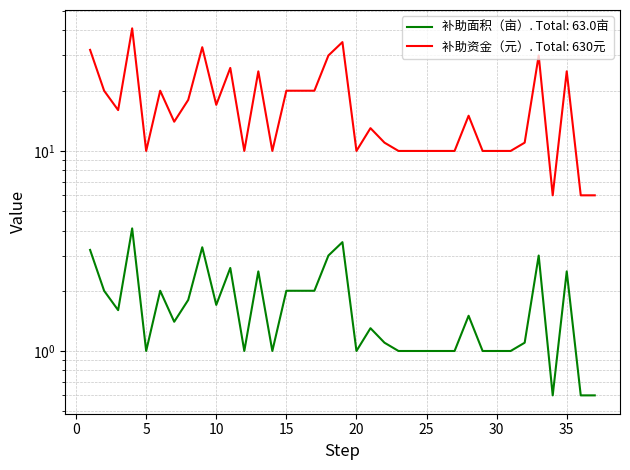

Rank the categories by 补助面积（亩） value from lowest to highest.

34, 36, 37, 5, 12, 14, 20, 23, 24, 25, 26, 27, 29, 30, 31, 22, 32, 21, 7, 28, 3, 10, 8, 2, 6, 15, 16, 17, 13, 35, 11, 18, 33, 1, 9, 19, 4